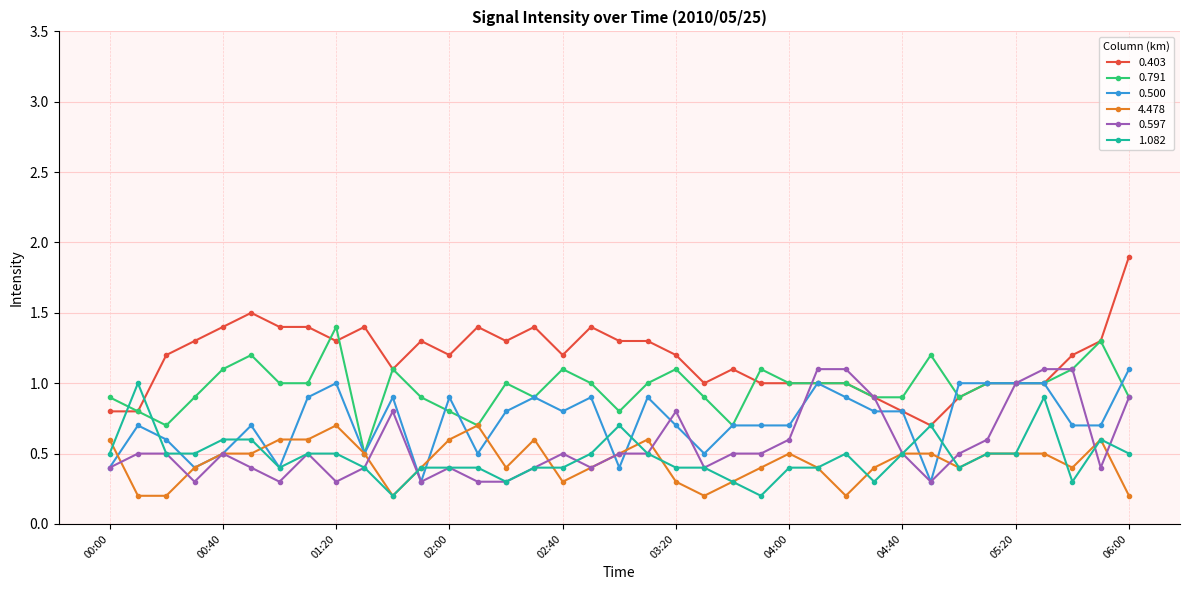

Is this an area chart (filled region under the line)?

No